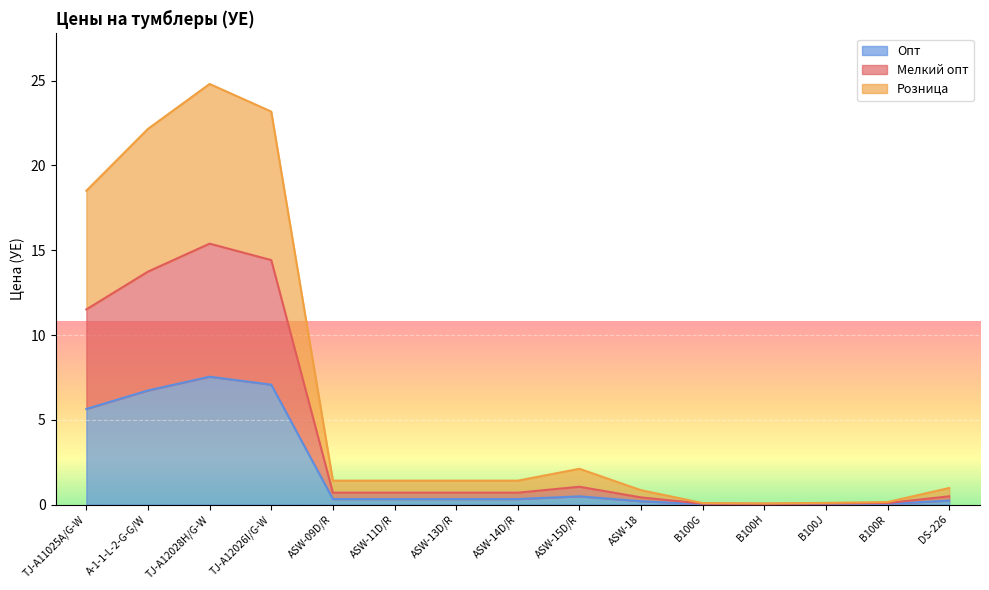

What is the maximum value shown in the chart?

24.8